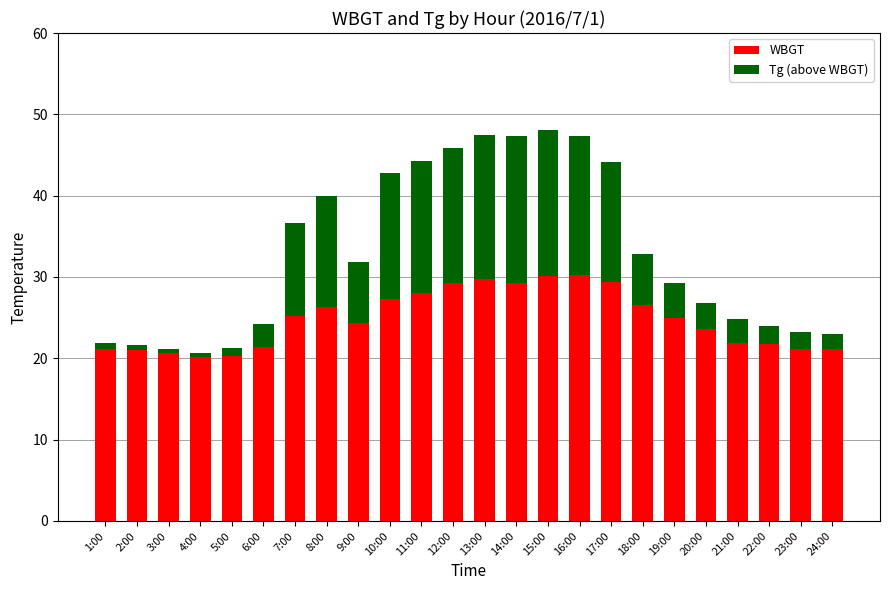

Are the bars horizontal?

No